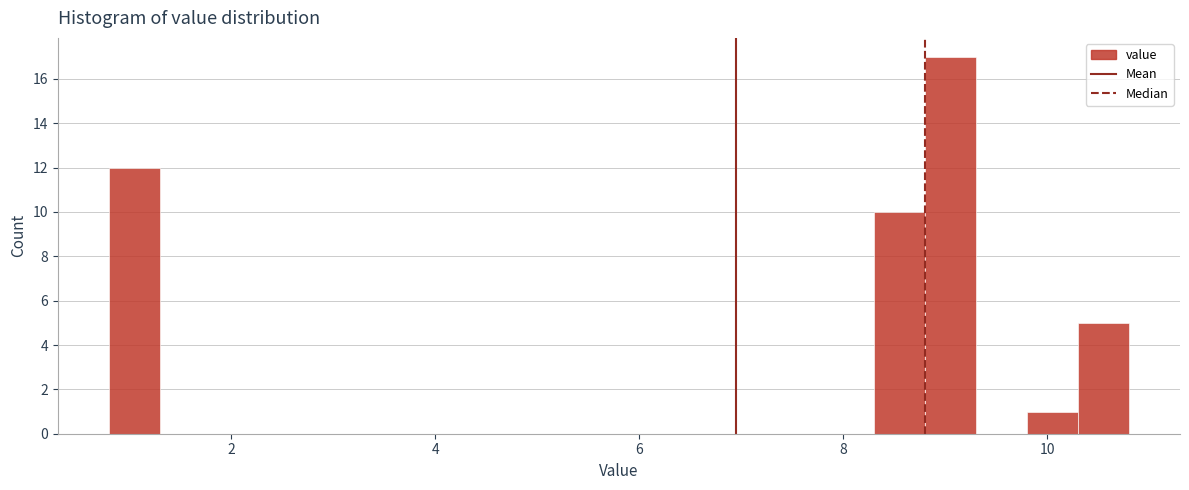

Around what value on the x-axis is the tallest bar? Give the approximate position of its centre, as read against the axis.

9.0